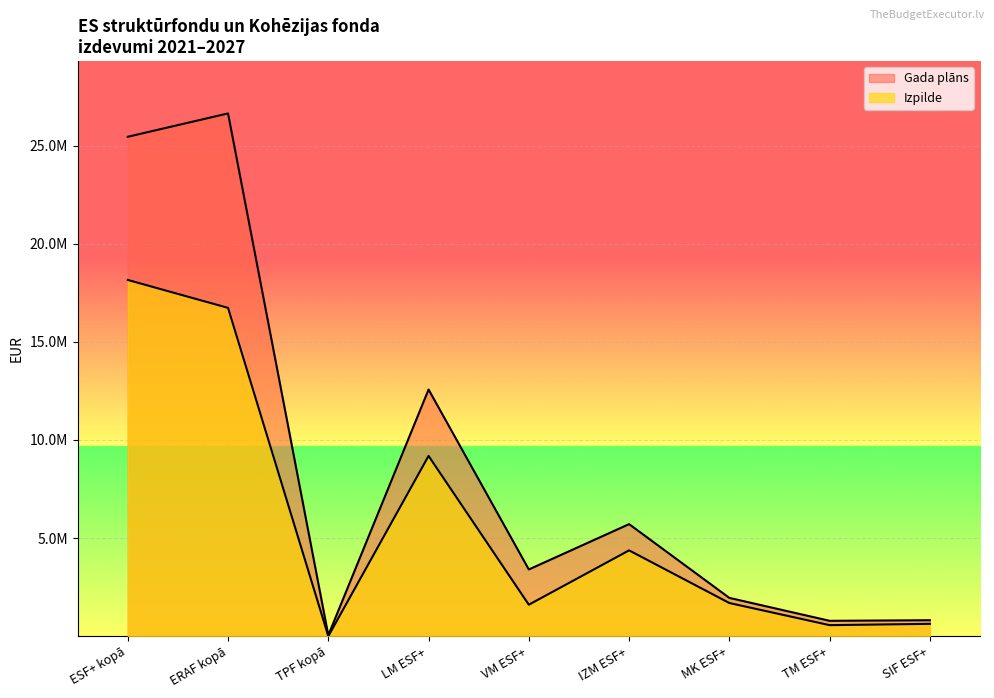

True or false: Gada plāns and Izpilde cross at least once.

False